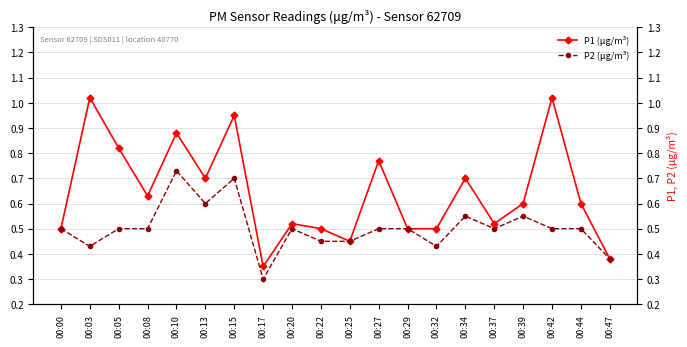

At which label does P2 (μg/m³) reach its peak?

00:10